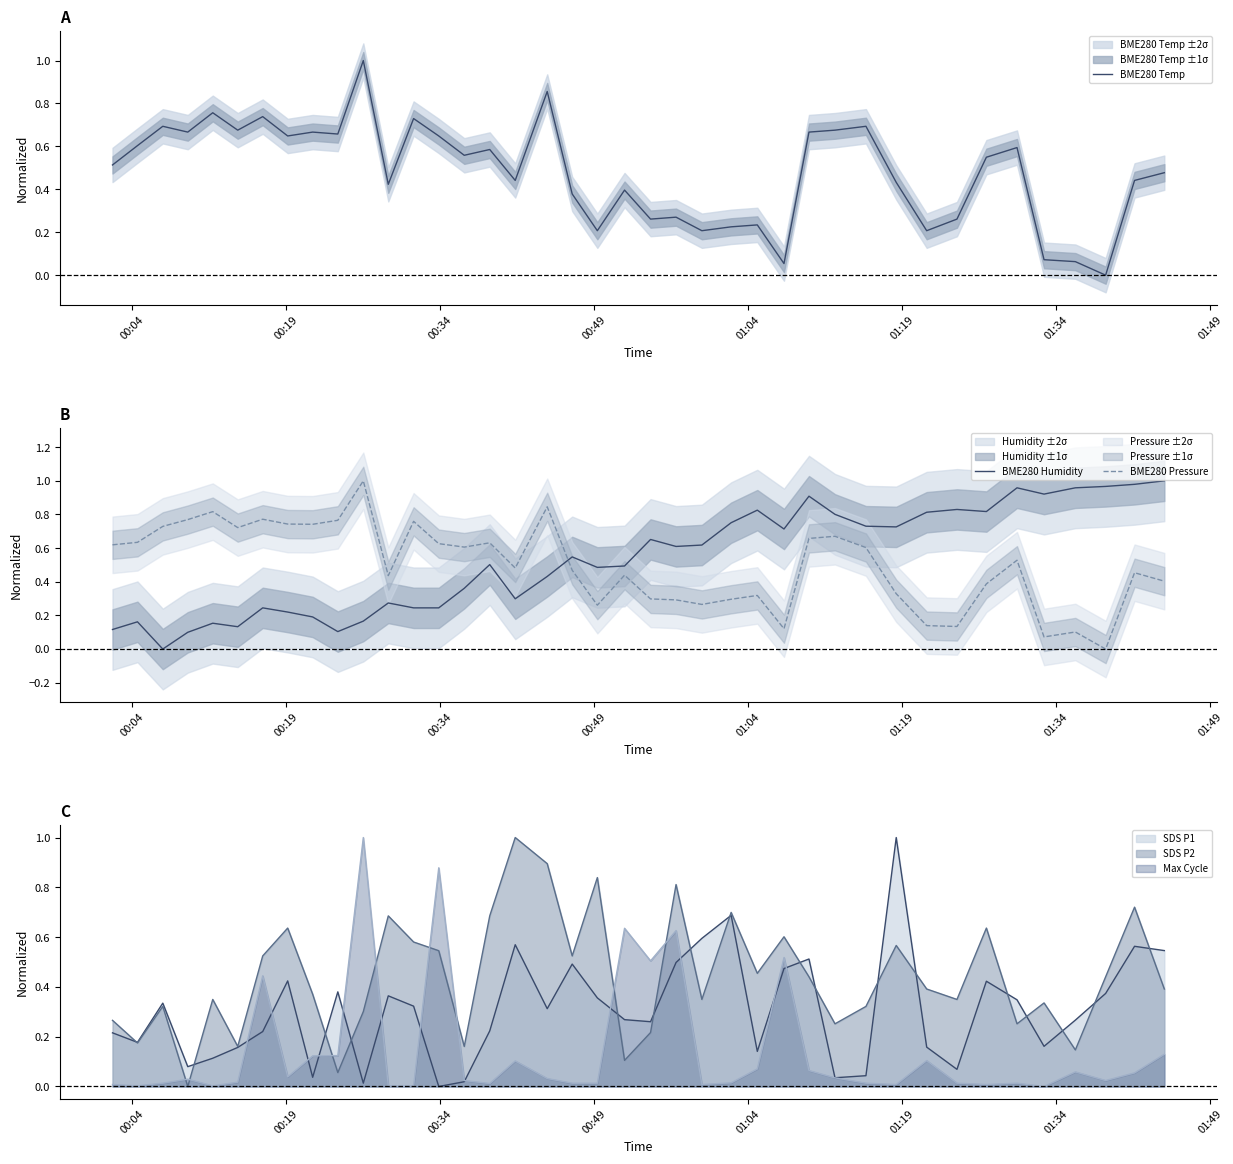

What is the highest value of the SDS P1 series?

1.0